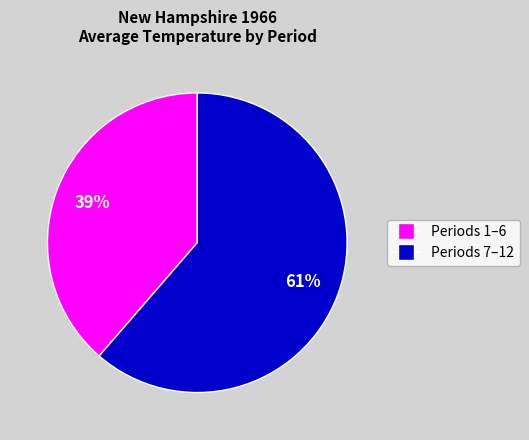

To the nearest percent, what is the average slice percentage?

50%